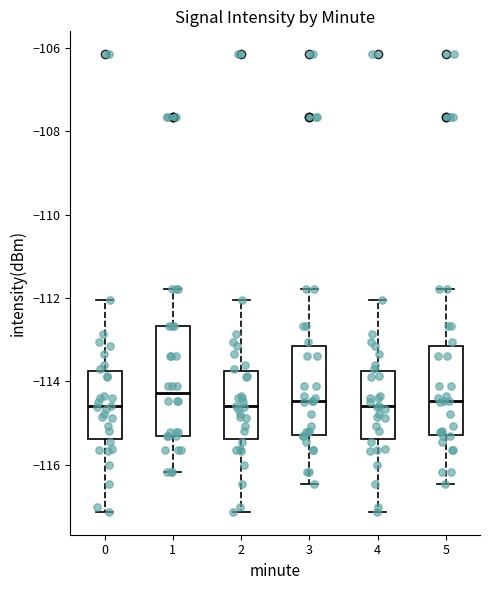

Which box is the tallest, from its lower edge to its upper edge?

1